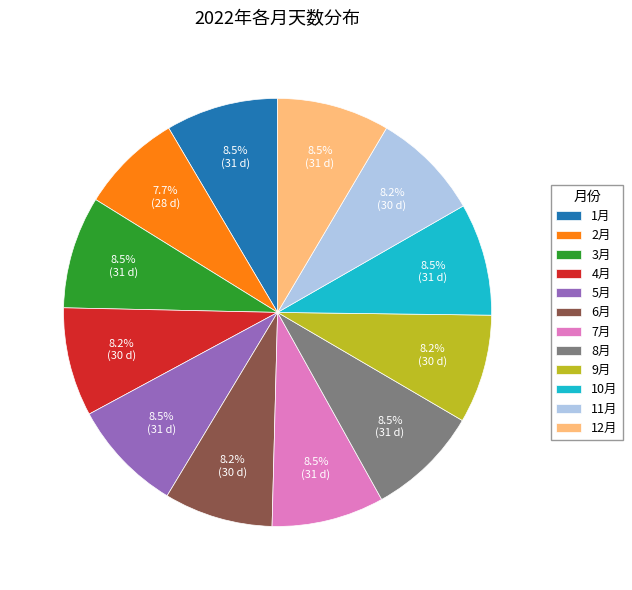

How much of the chart is everything except 12月?

91.5%